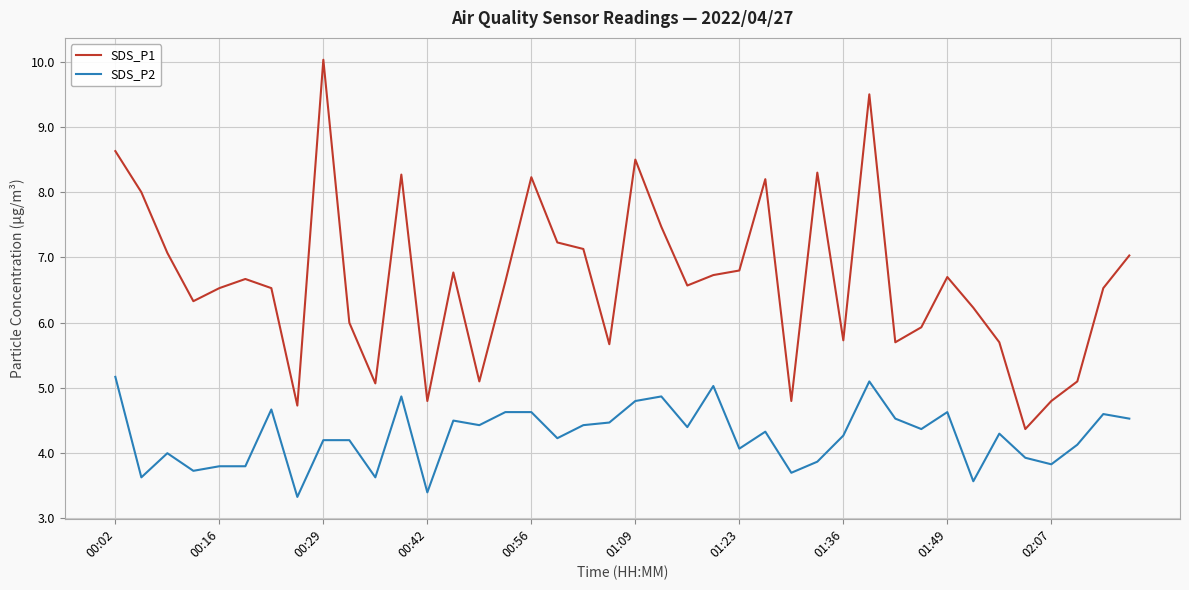

Rank the series by their maximum value, from highest to lowest.

SDS_P1, SDS_P2